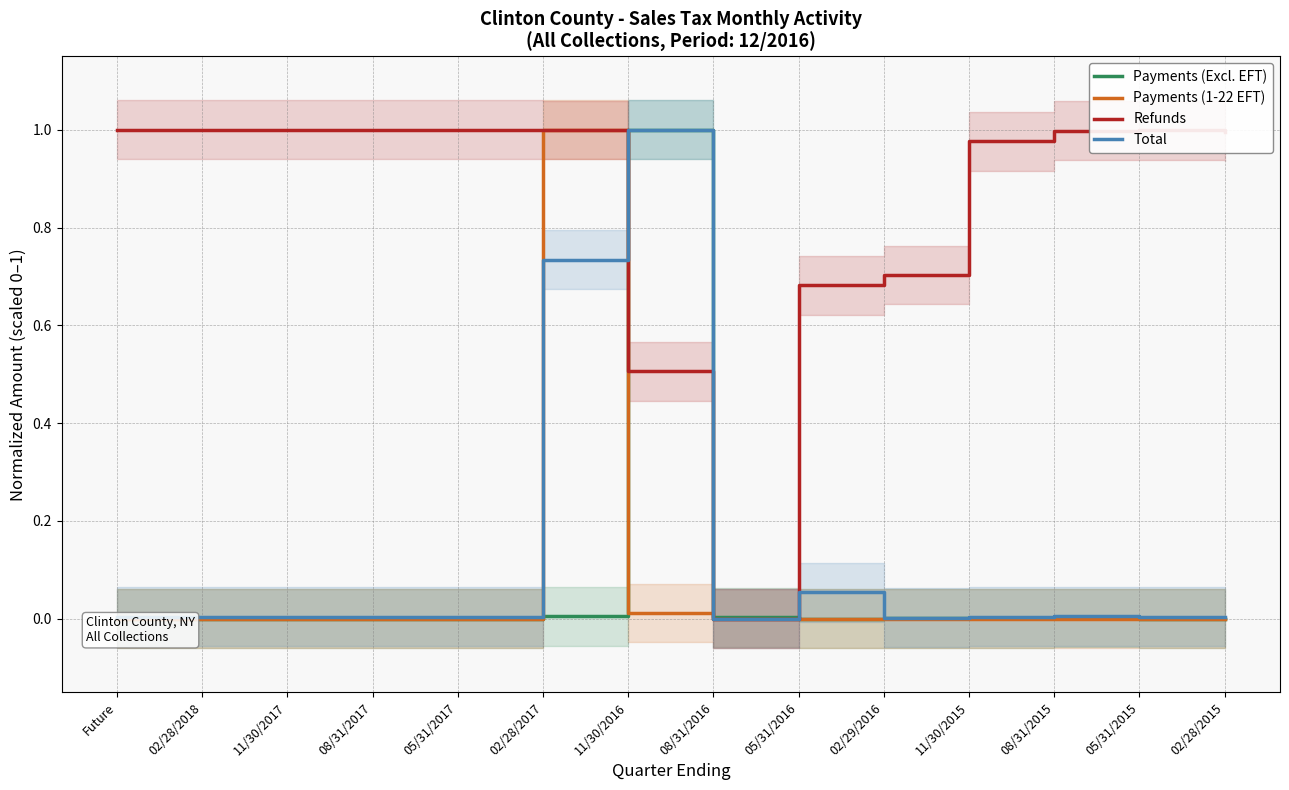

At which category is the sum across all series the highest?

02/28/2017